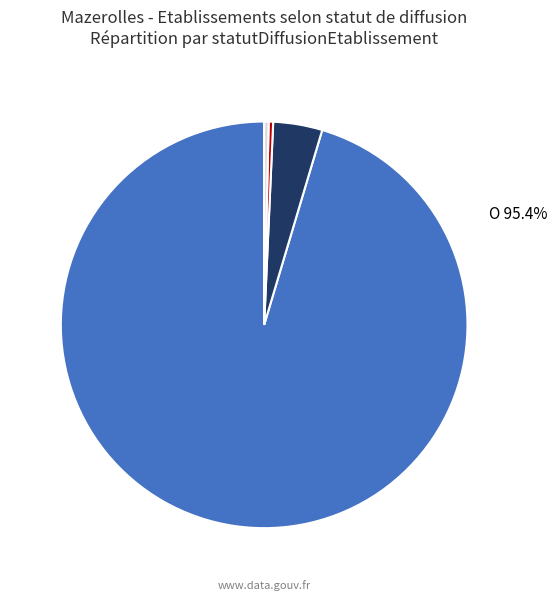

Which slice is the largest?

O